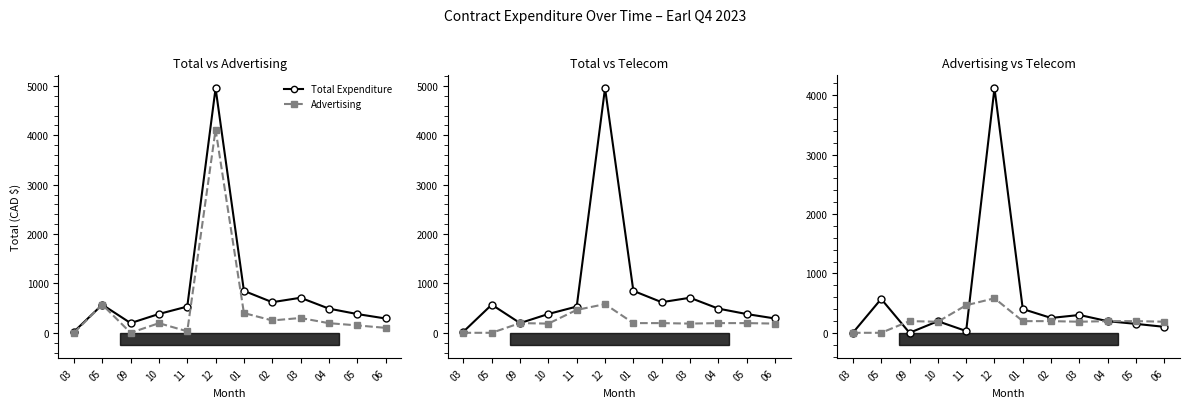

True or false: Advertising and Total Expenditure intersect in this chart.

False